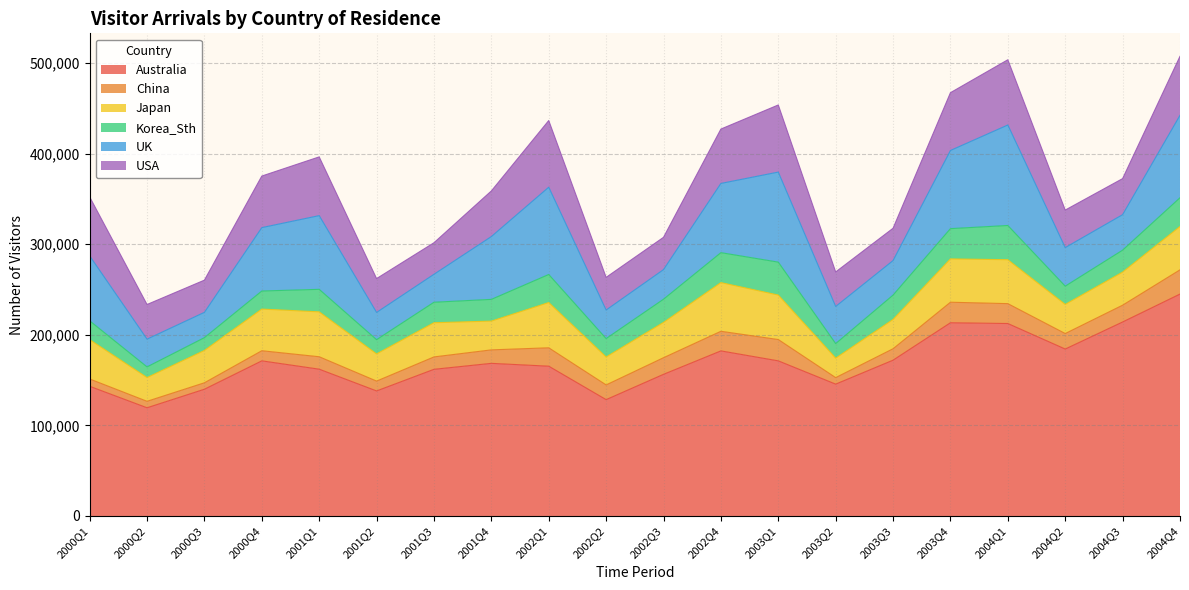

What is the average value of the Korea_Sth series?

24512